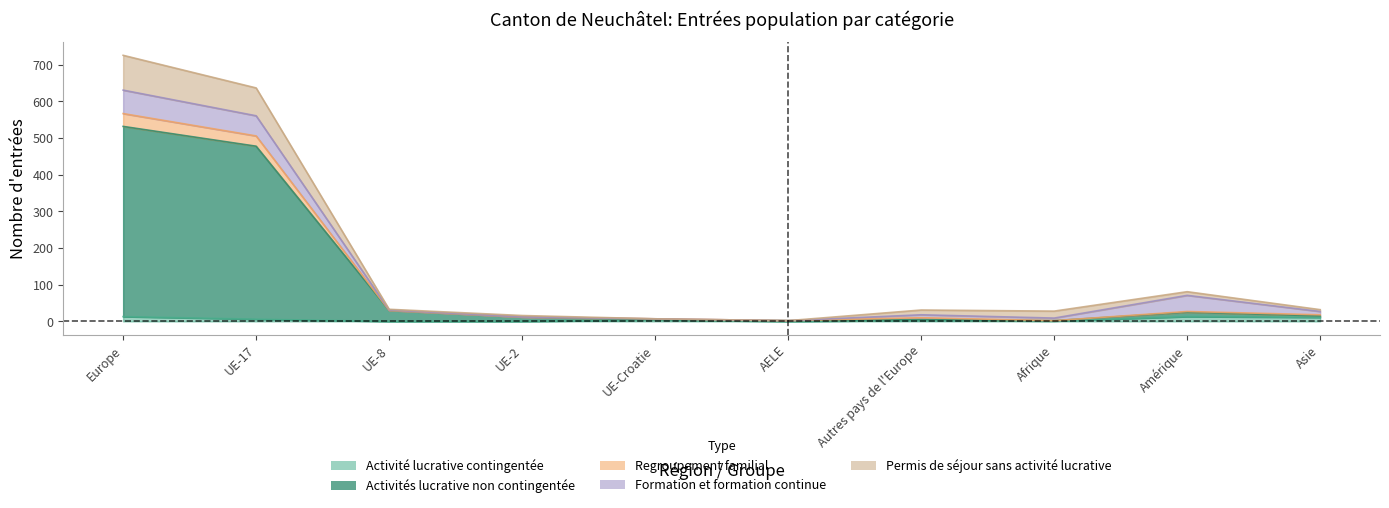

True or false: Regroupement familial has a value of 0 at AELE.

False